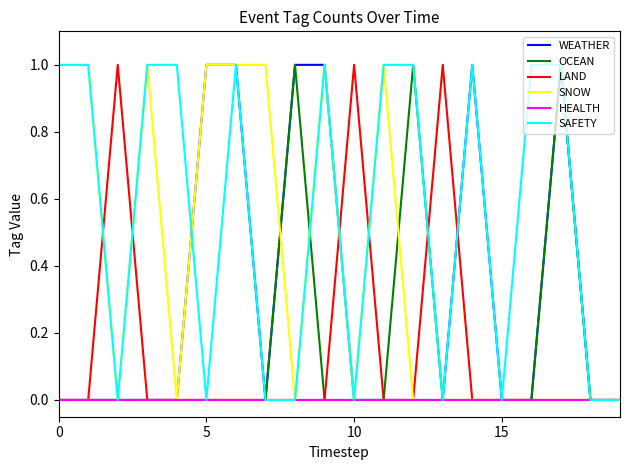

Which series has the largest total across all categories?

SAFETY